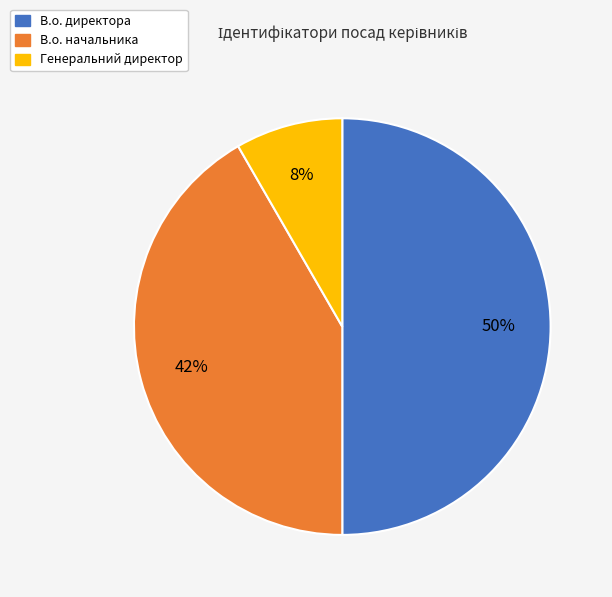

To the nearest percent, what is the average slice percentage?

33%